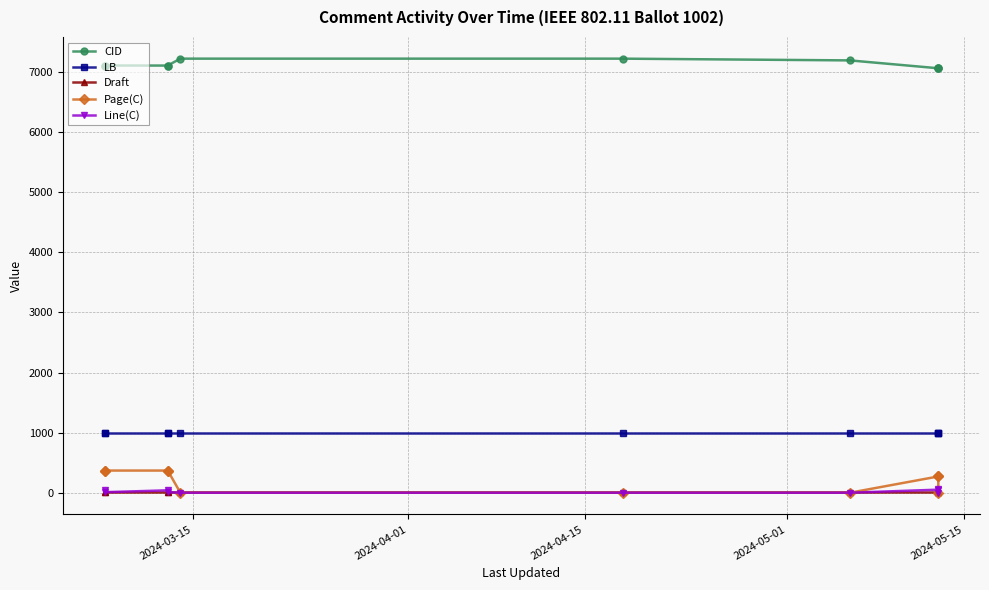

Is the value of CID at 2024-04-01 greater than the value of Draft at 2024-05-15?

Yes